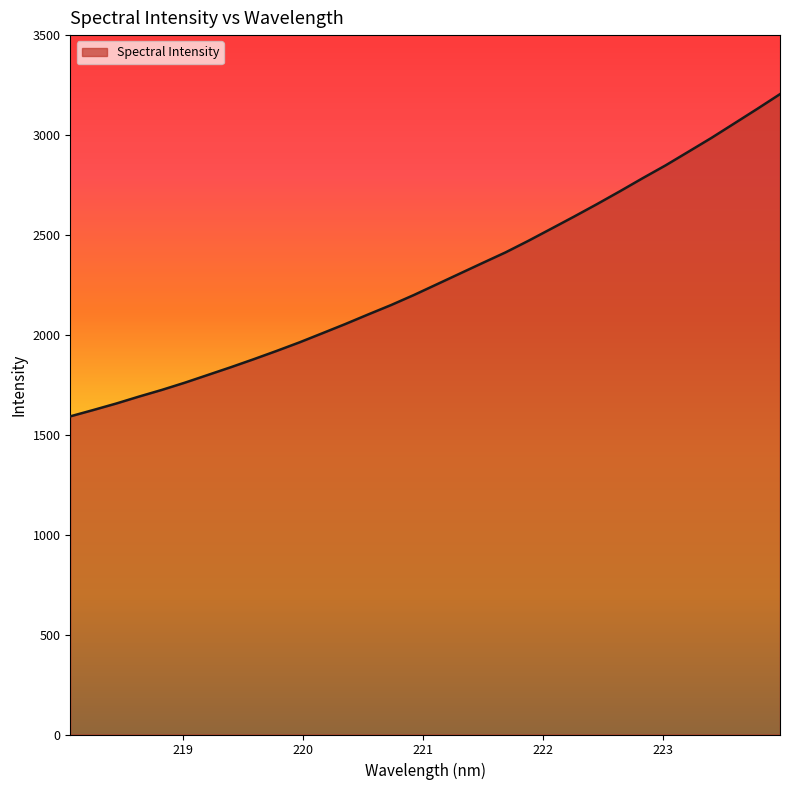

What is the maximum value shown in the chart?

3204.6